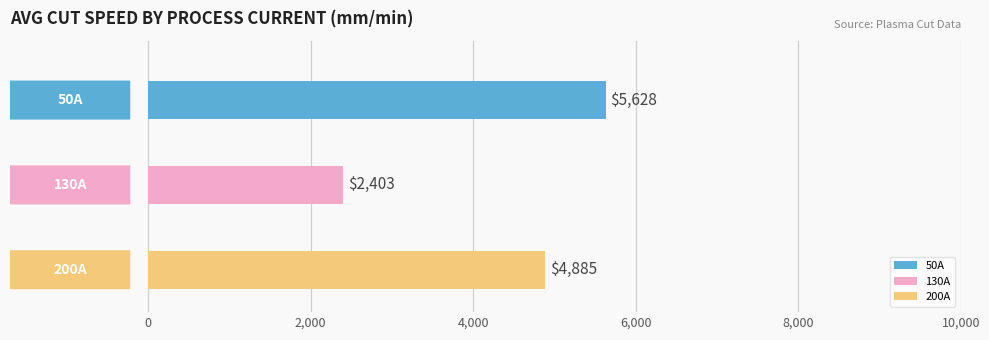

How many series are shown in this chart?

1